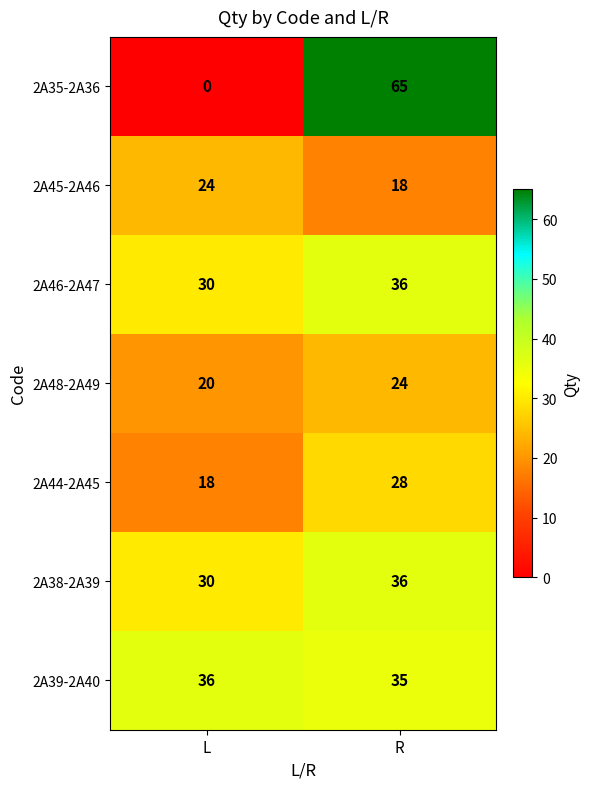

The value of 2A48-2A49 at R is 33. True or false?

False